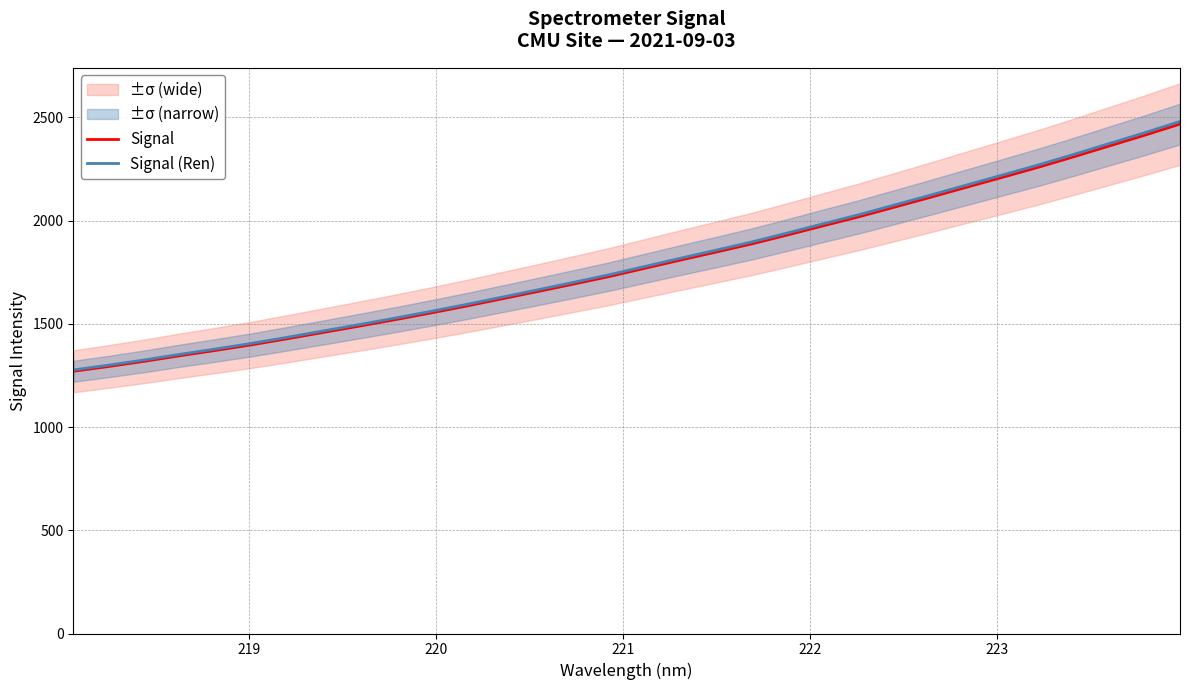

What is the maximum value for Signal (Ren)?

2479.9